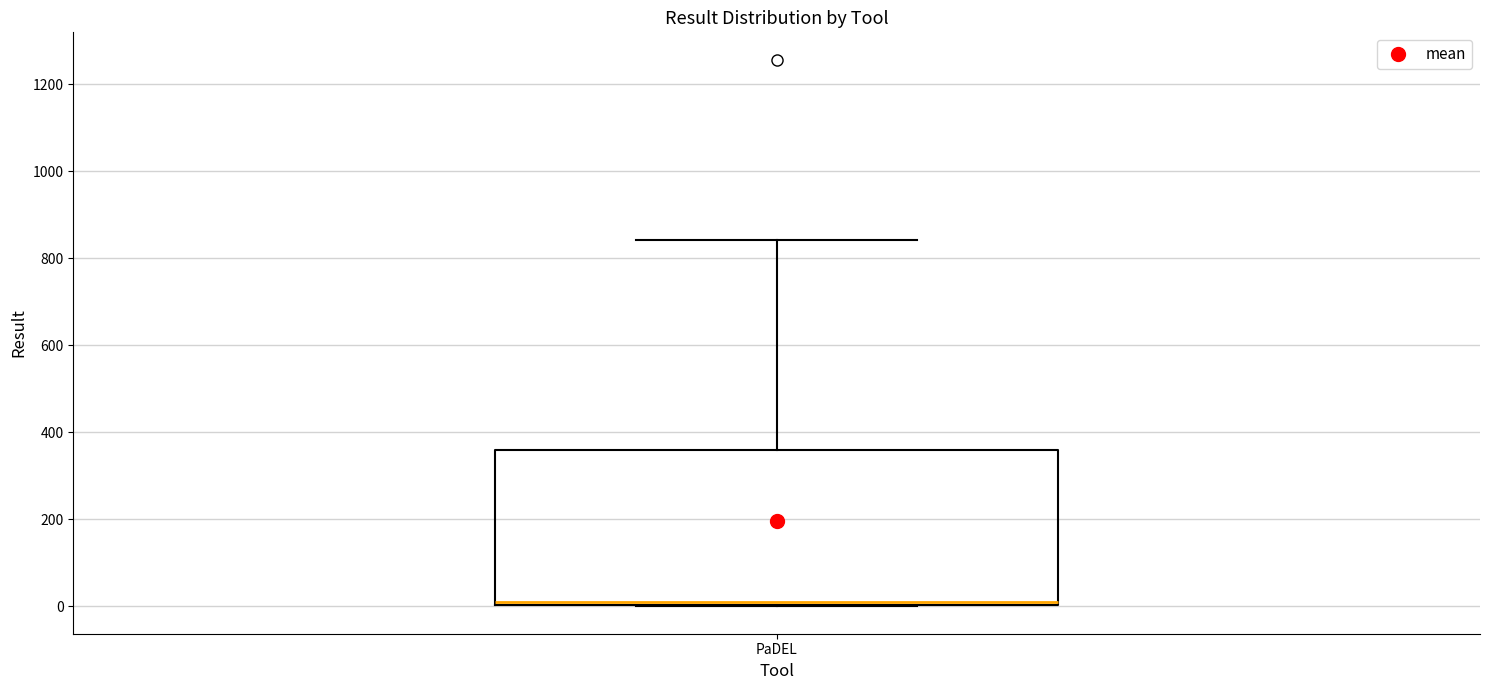

Read this box plot against the y-axis: the position of the median line, the range covered by the box, and the ends of both whiskers. The values are not printed on the chart, so give them approximately, as read against the axis.

median 20, box 0 to 360, whiskers 0 to 840